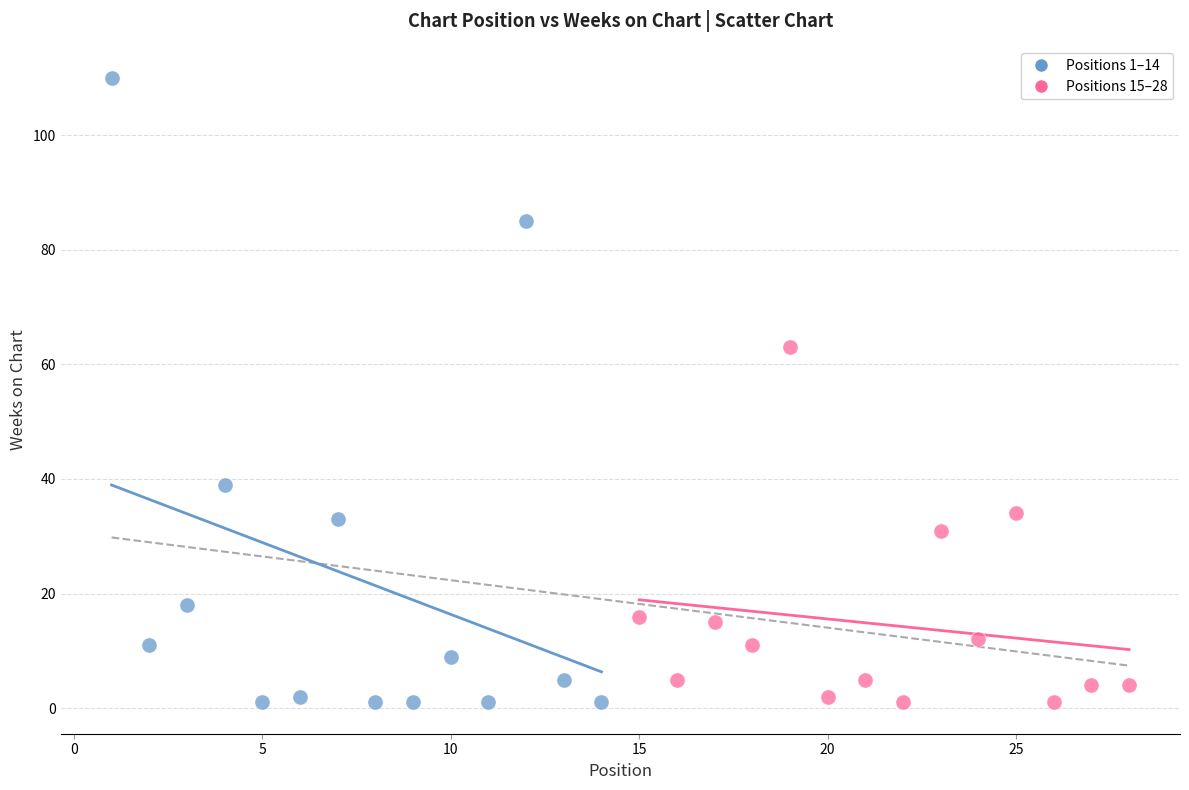

Which series has the widest spread of Y values?

Positions 1–14